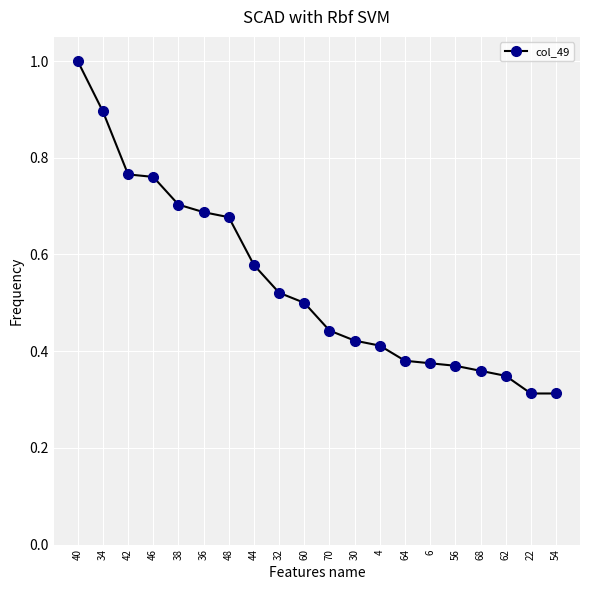

How many distinct data groups are displayed?

1